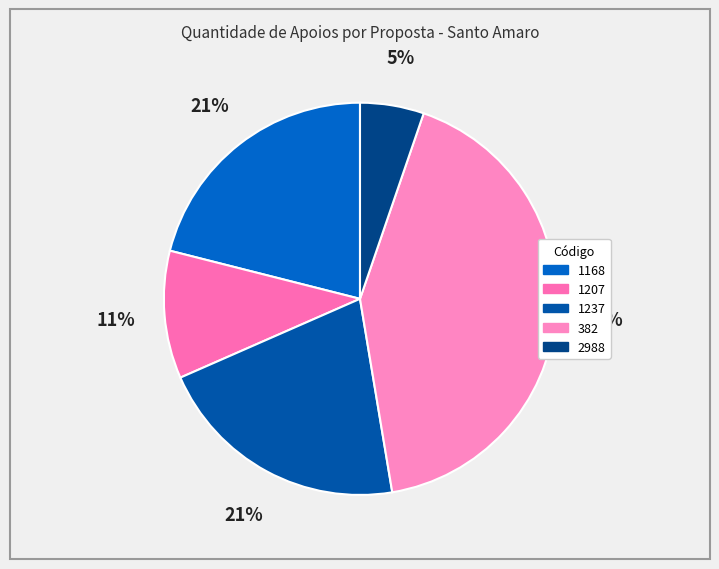

Is there a majority slice in this chart?

No